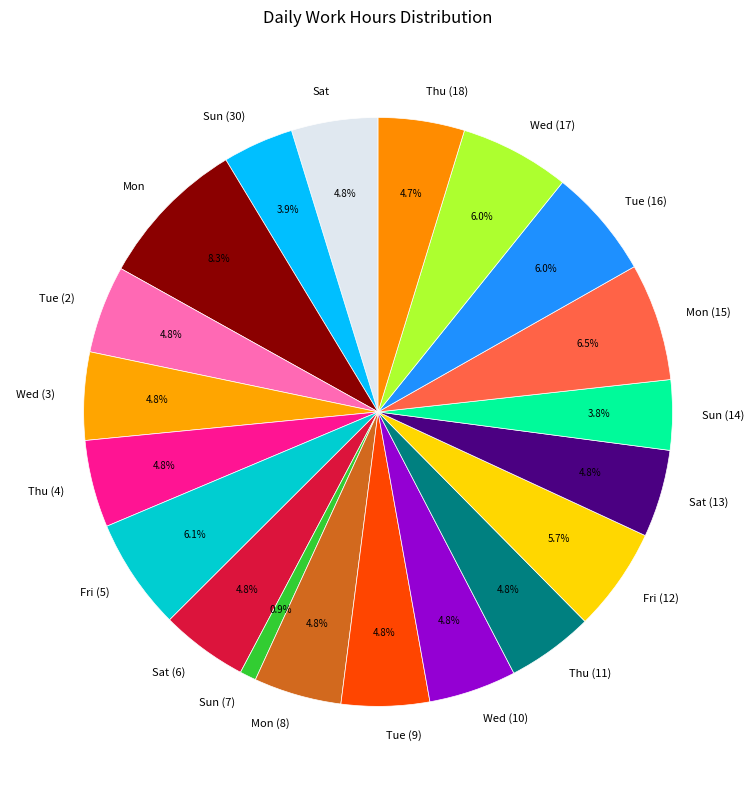

Is there any slice that represents more than half of the pie?

No